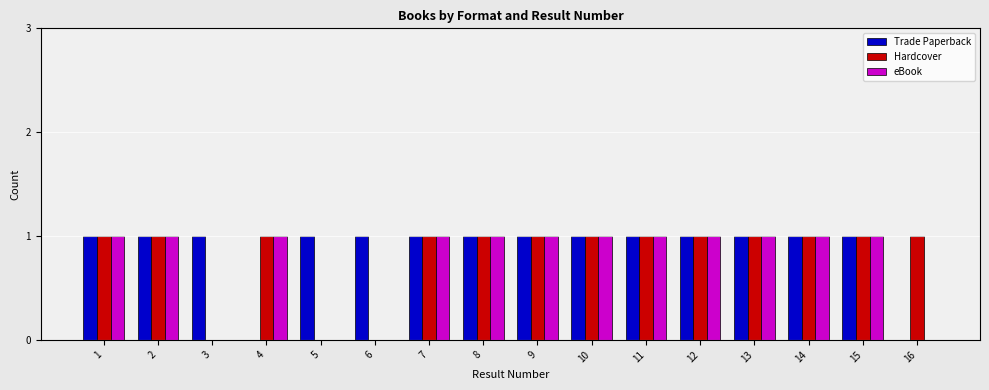

What is the approximate value of Trade Paperback at 6?

1